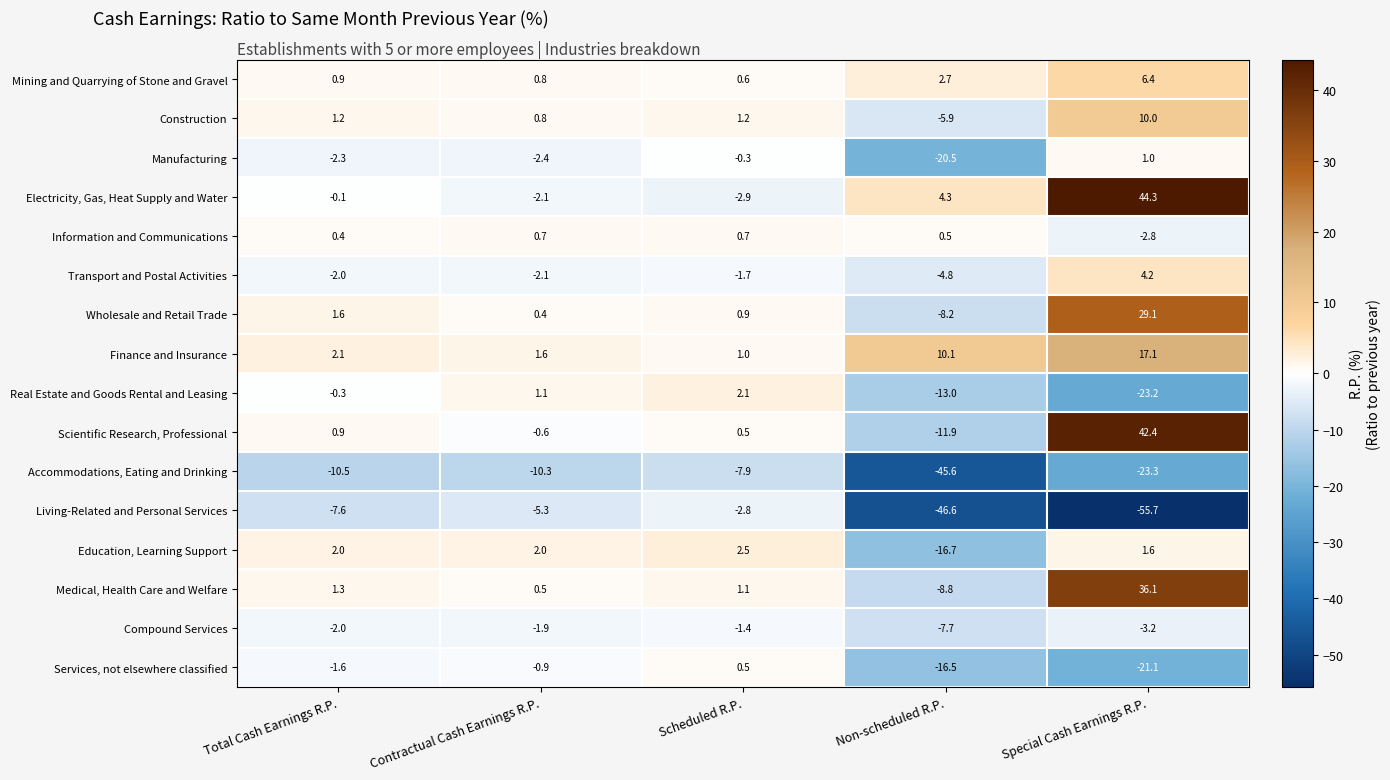

List the series in order of their peak value, lowest first.

Accommodations, Eating and Drinking, Living-Related and Personal Services, Compound Services, Services, not elsewhere classified, Information and Communications, Manufacturing, Real Estate and Goods Rental and Leasing, Education, Learning Support, Transport and Postal Activities, Mining and Quarrying of Stone and Gravel, Construction, Finance and Insurance, Wholesale and Retail Trade, Medical, Health Care and Welfare, Scientific Research, Professional, Electricity, Gas, Heat Supply and Water